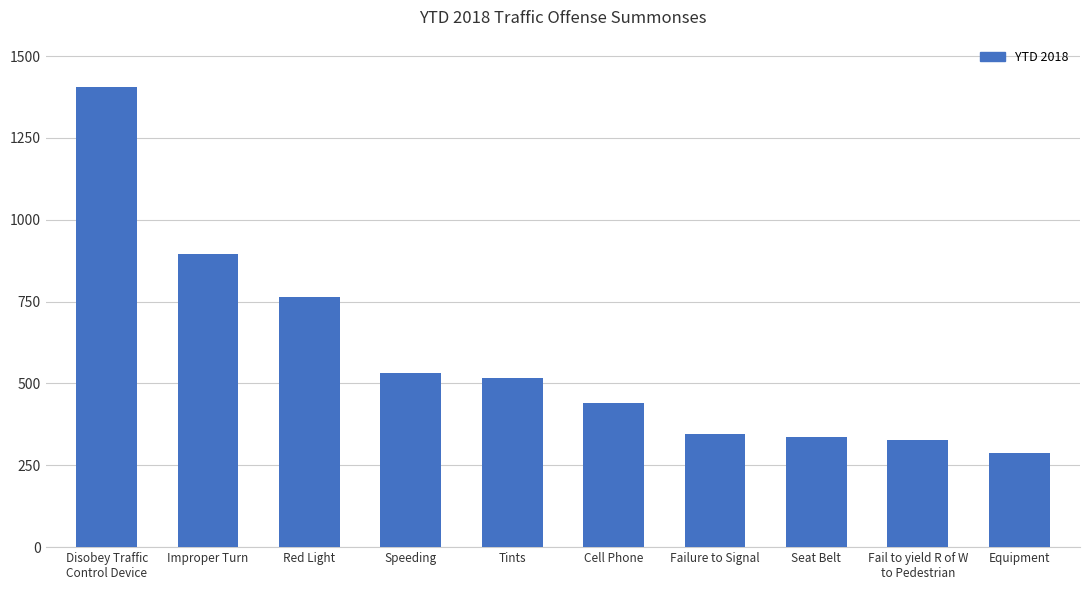

Reading left to right, what are all the values shown in this chart?

1406	894	764	533	517	441	346	335	327	289